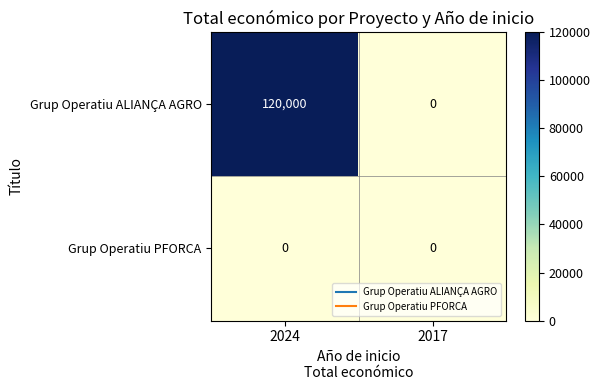

At which category is the sum across all series the highest?

2024